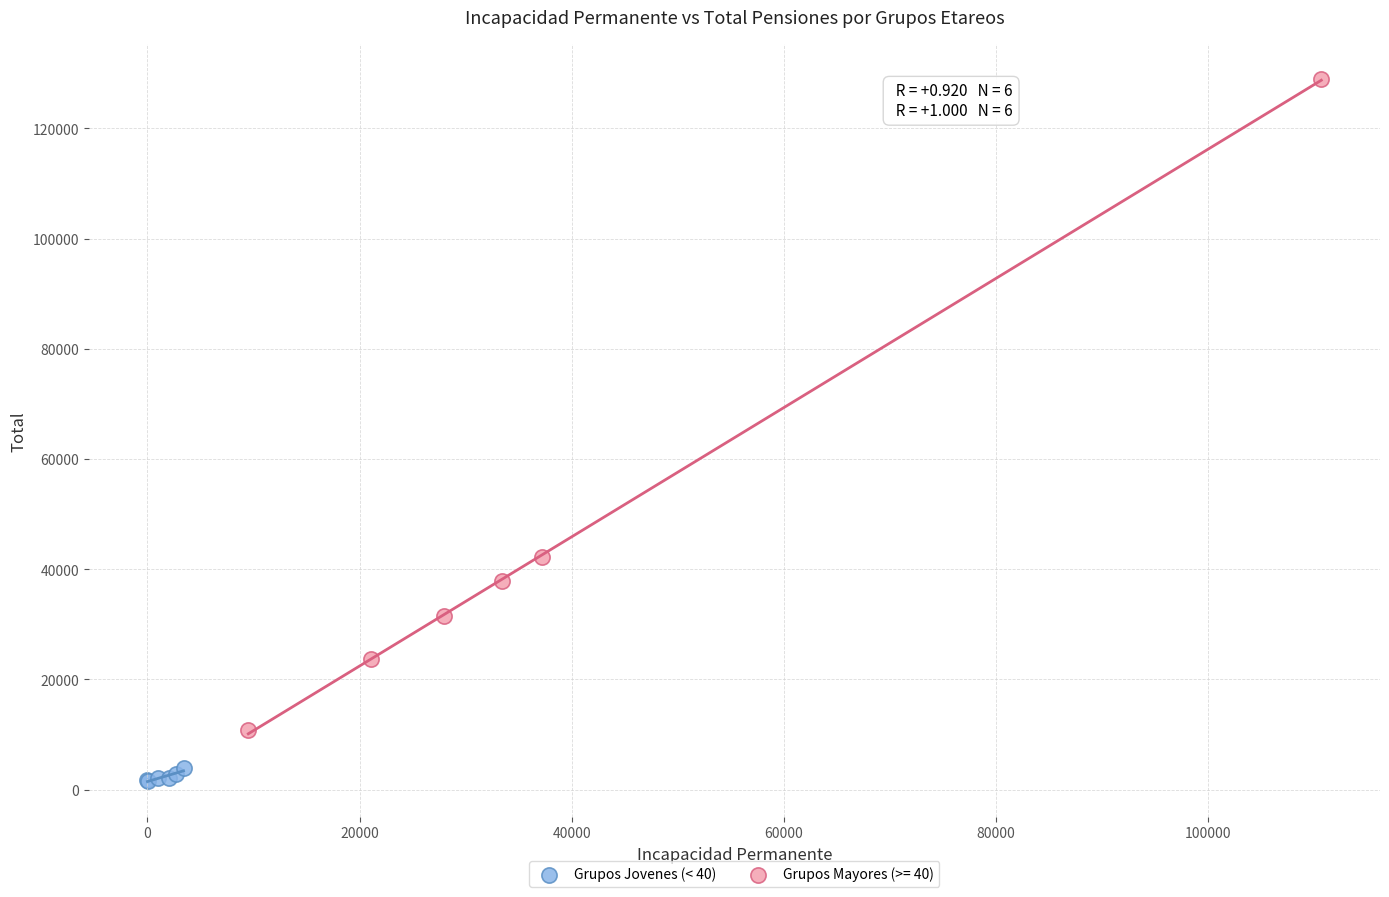

Which series reaches the minimum Y coordinate?

Grupos Jovenes (< 40)